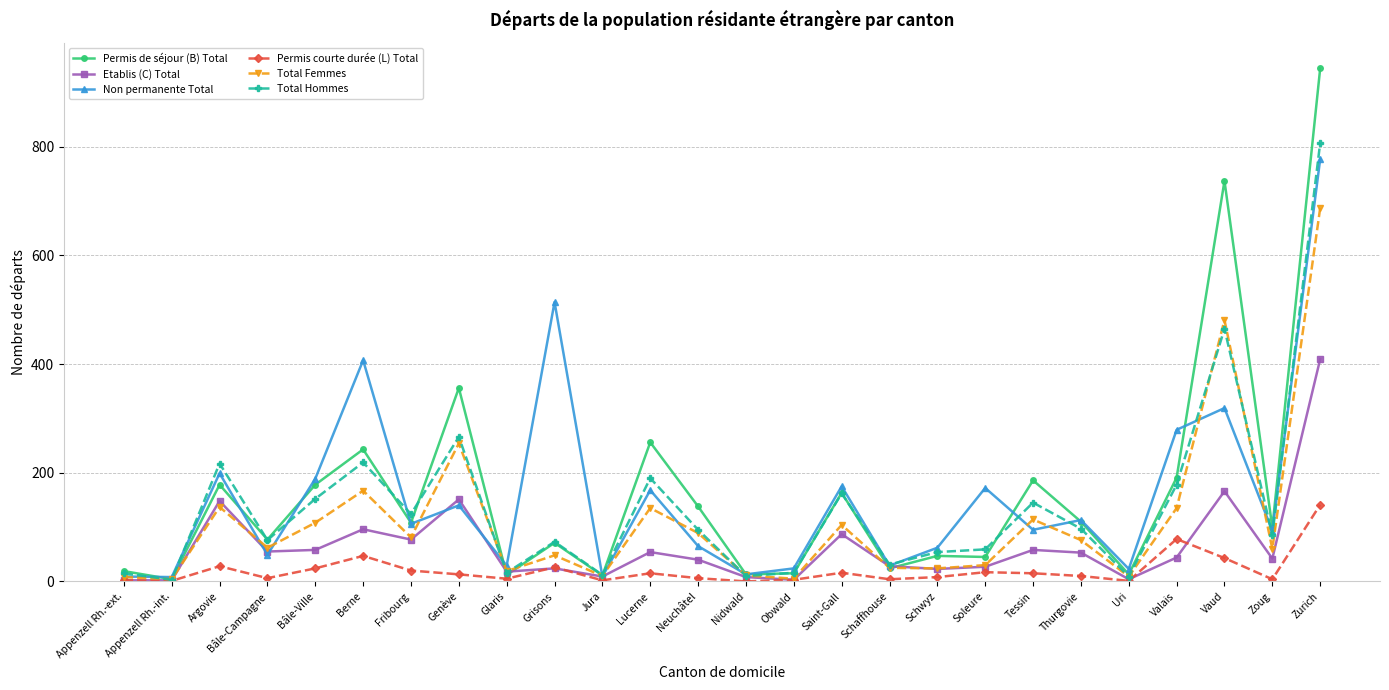

At which category is the sum across all series the highest?

Zurich